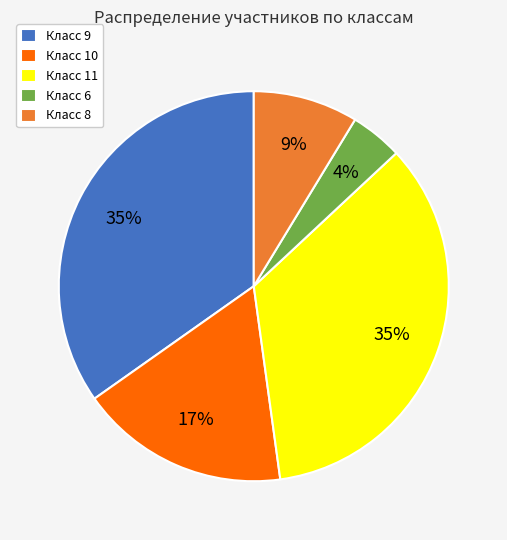

To the nearest percent, what portion does Класс 9 represent?

35%